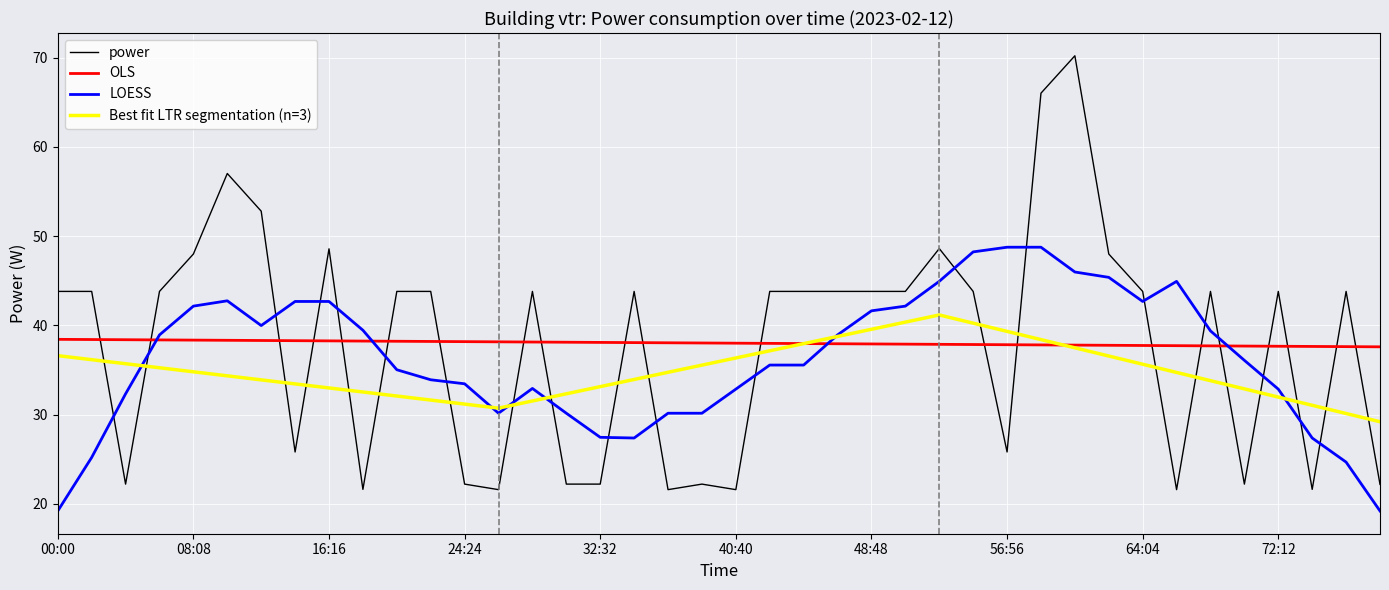

True or false: OLS and power cross at least once.

True